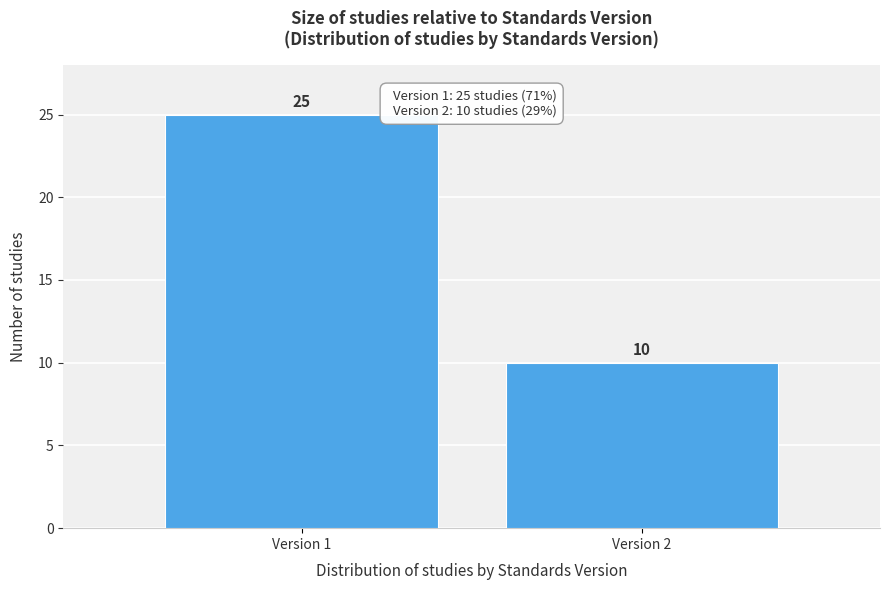

Reading right to left, extract all data points from this chart.

Version 2=10	Version 1=25